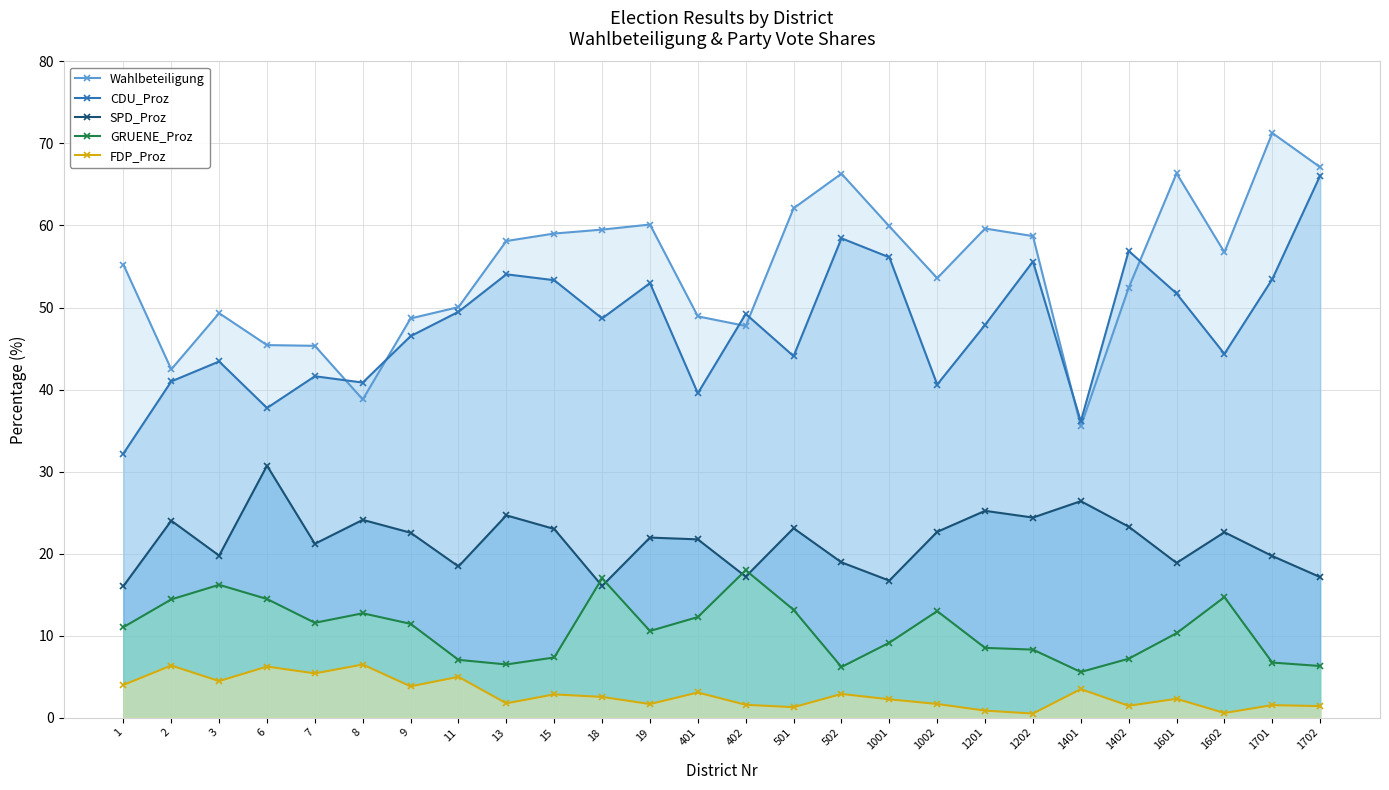

Which series changed the most between 2 and 1201?

Wahlbeteiligung